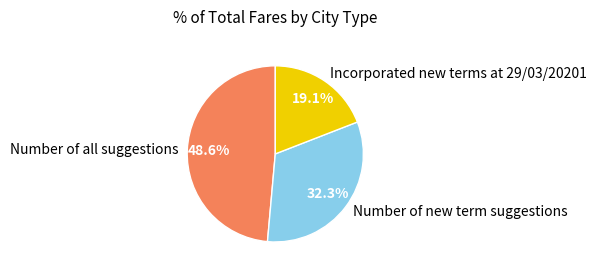

Does Number of all suggestions account for over 50% of the chart?

No